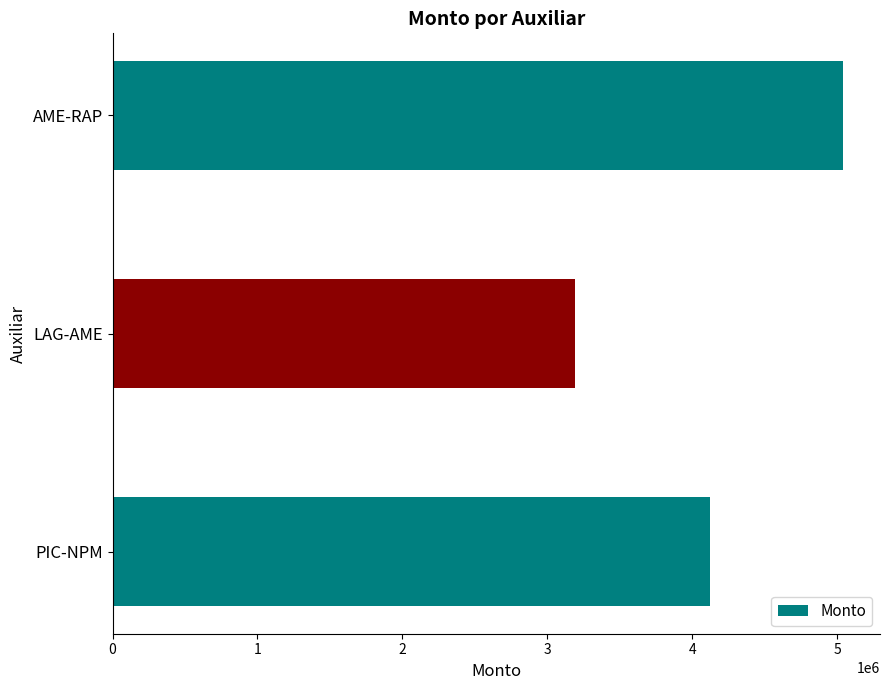

What is the smallest value displayed?

3191027